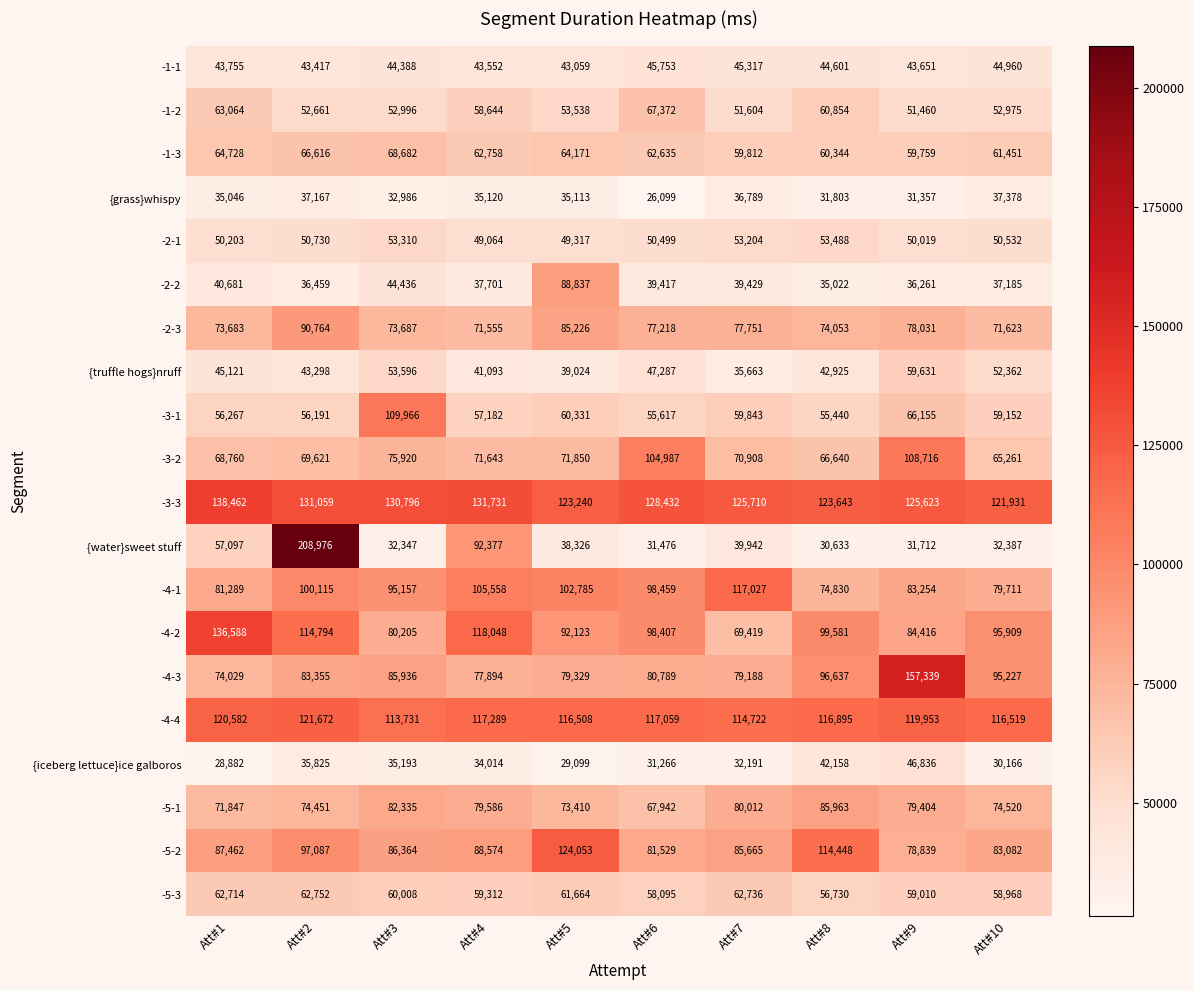

What is the sum of all -5-2 values?

927103